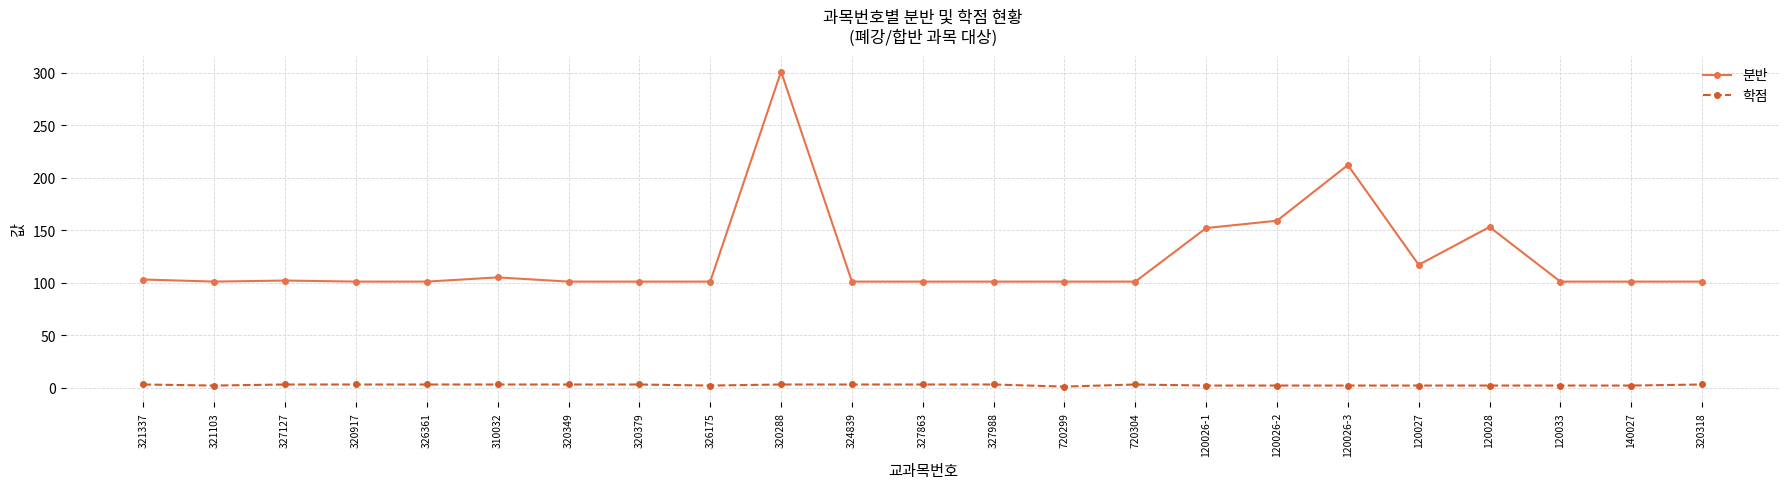

What is the highest value of the 학점 series?

3